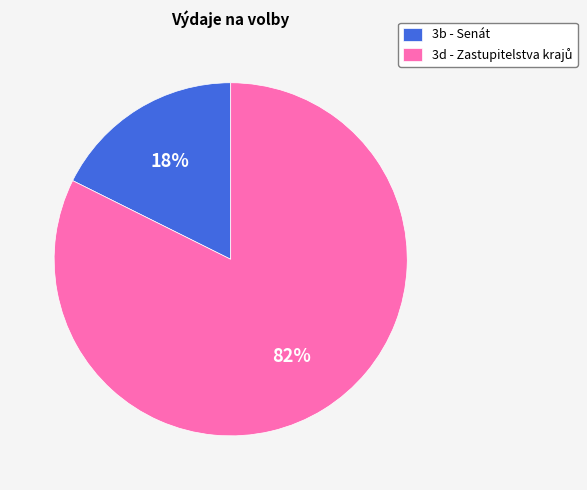

Which slice is the smallest?

3b - Senát